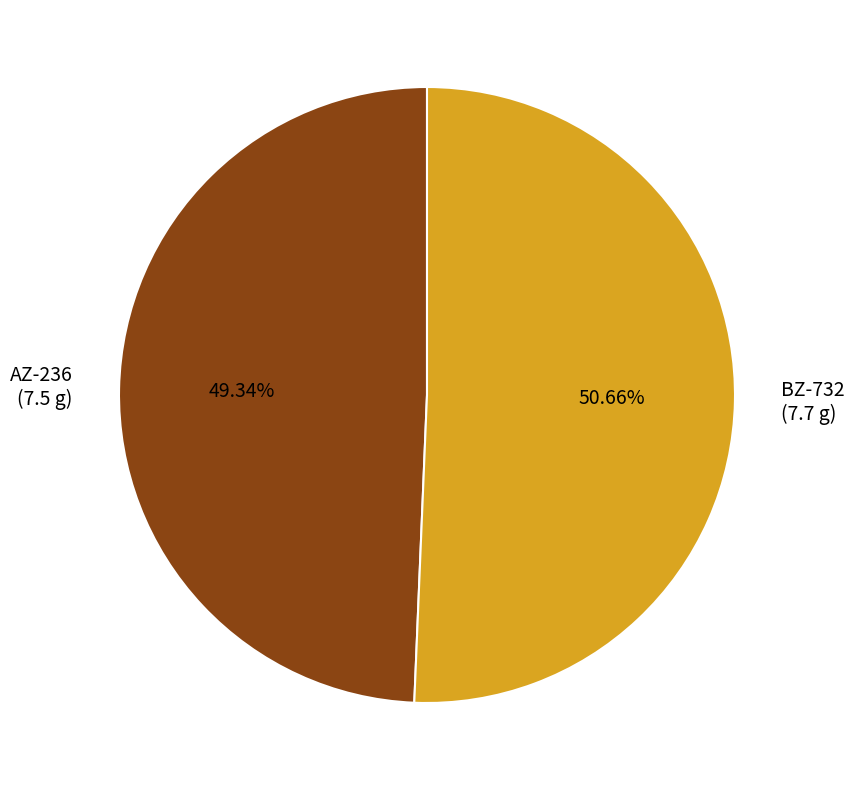

What is the ratio of the value at BZ-732 (7.7 g) to the value at AZ-236 (7.5 g)?

1.0